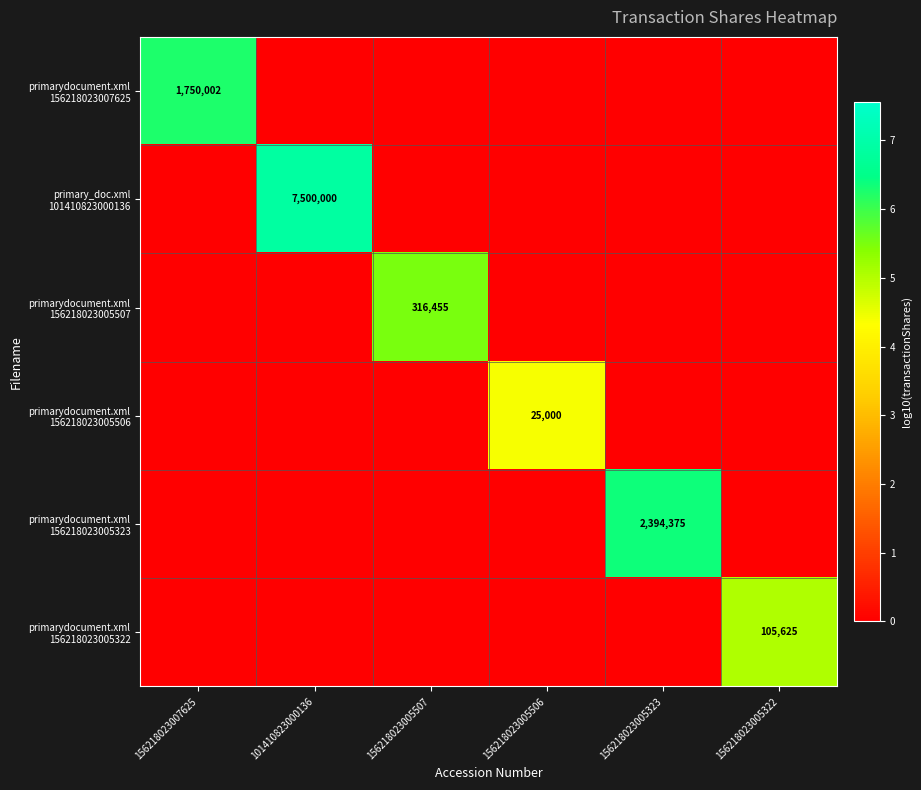

At how many categories does at least one series exceed 1?

6